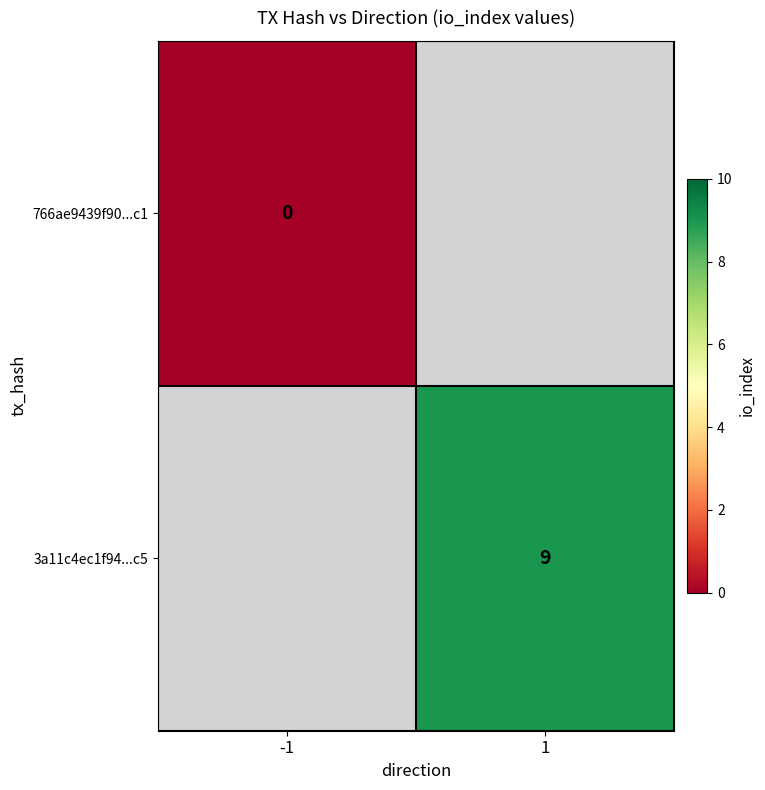

Is it true that 3a11c4ec1f94...c5 equals 14 at 1?

False